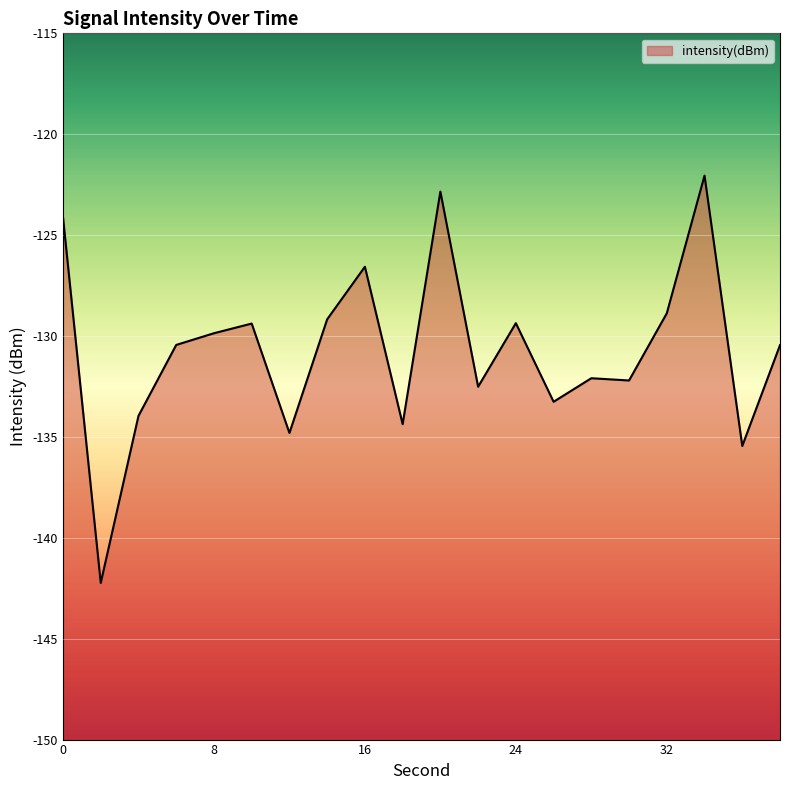

What is the approximate value at 4?

-134.0